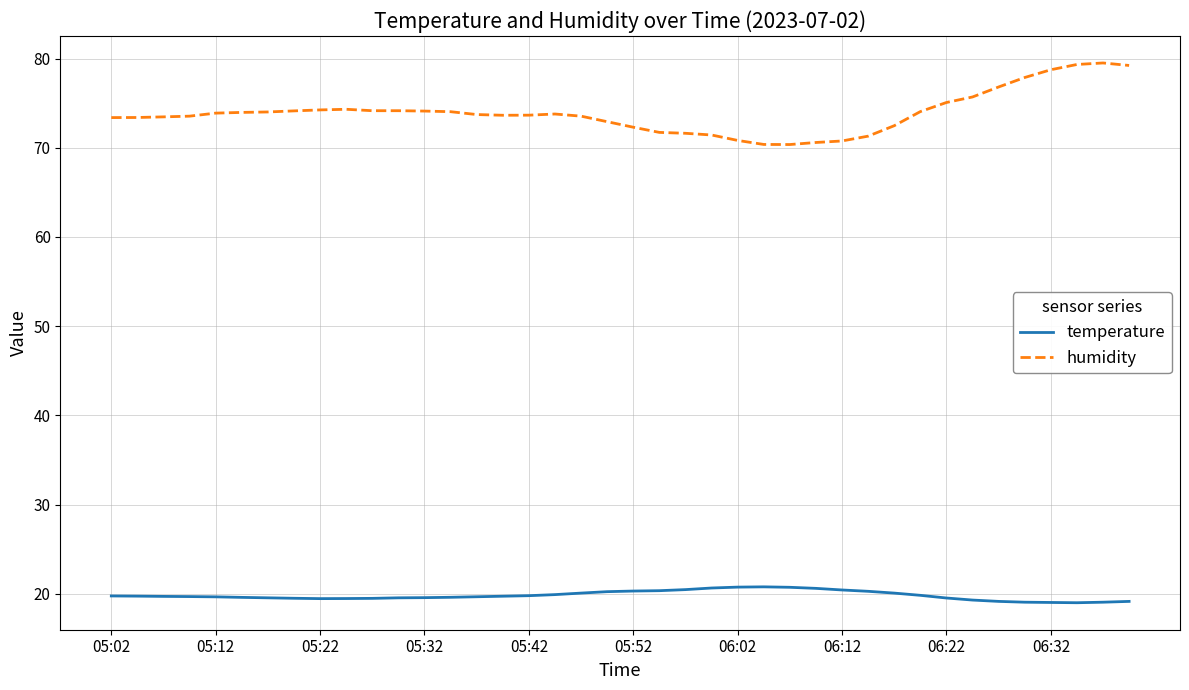

Which series has the largest total across all categories?

humidity